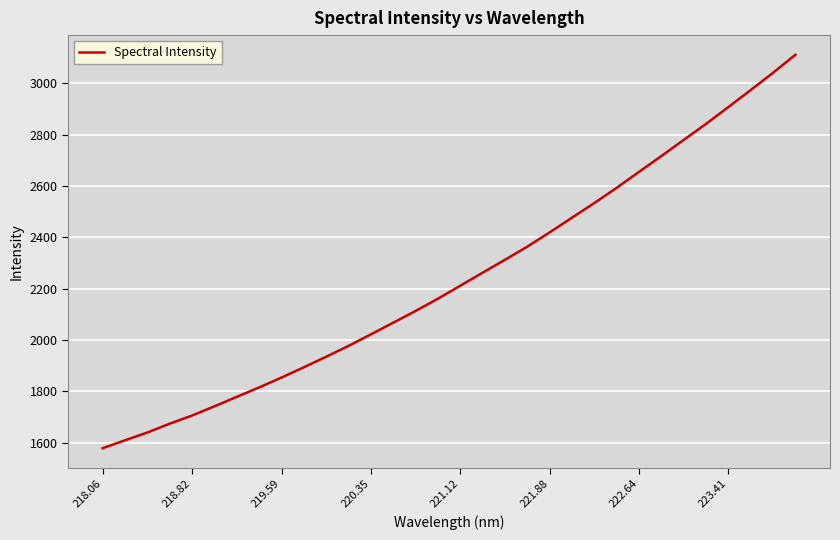

What is the maximum value shown in the chart?

3111.2